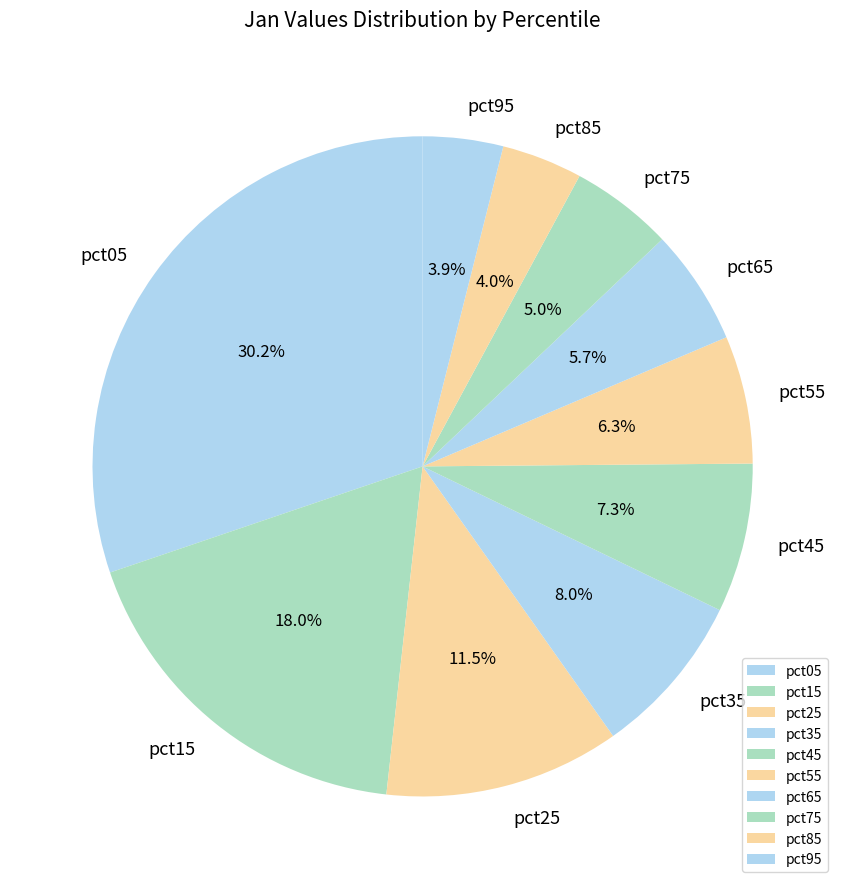

Which slice is the largest?

pct05